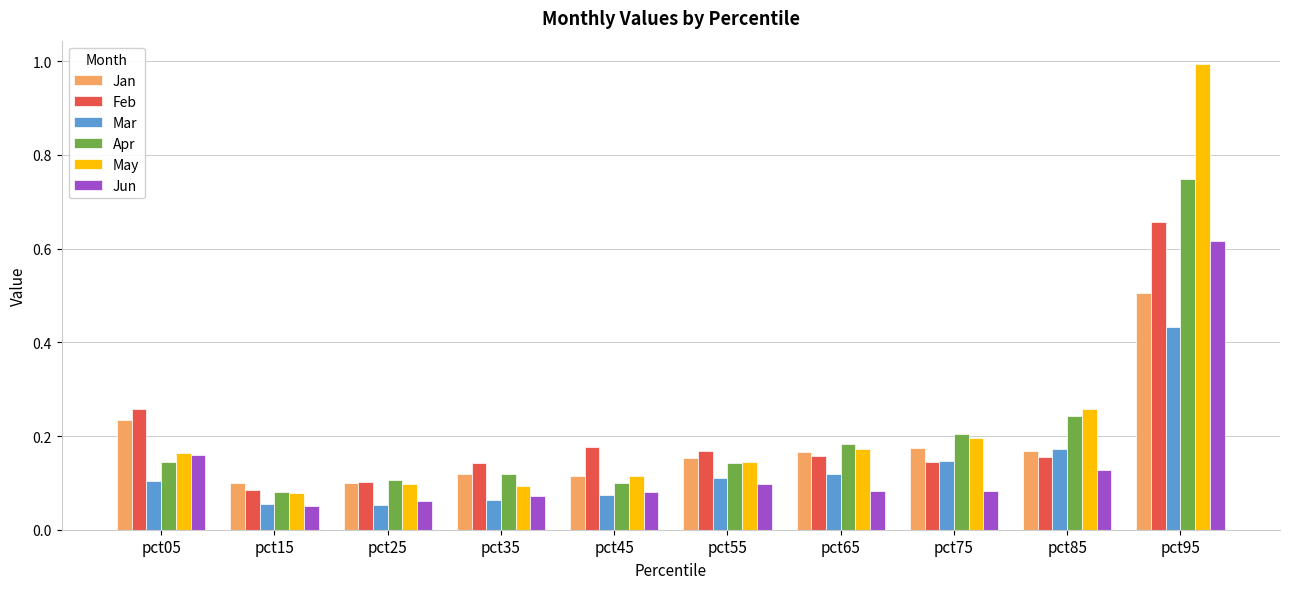

How many bars are there in each group?

6